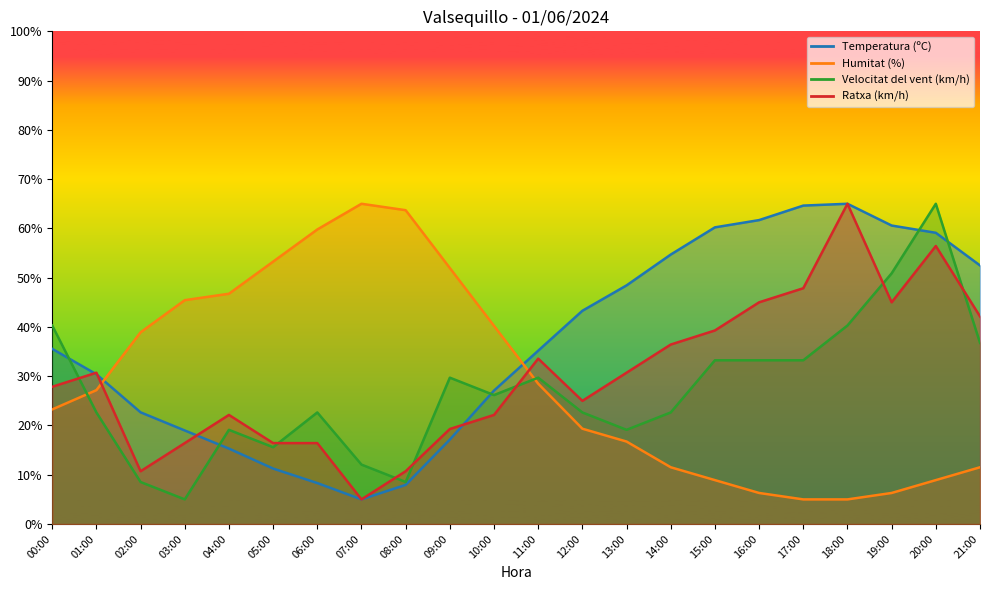

What is the label of the 11th point from the left?

10:00